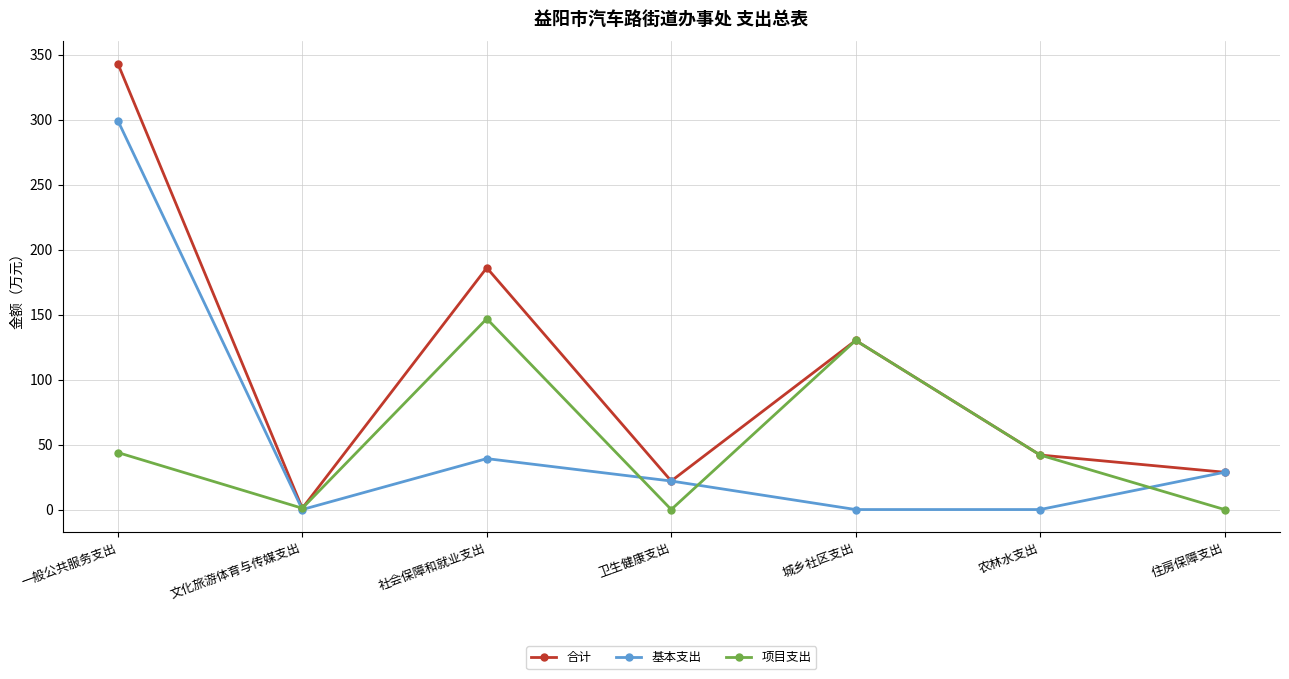

How many lines are shown in the chart?

3